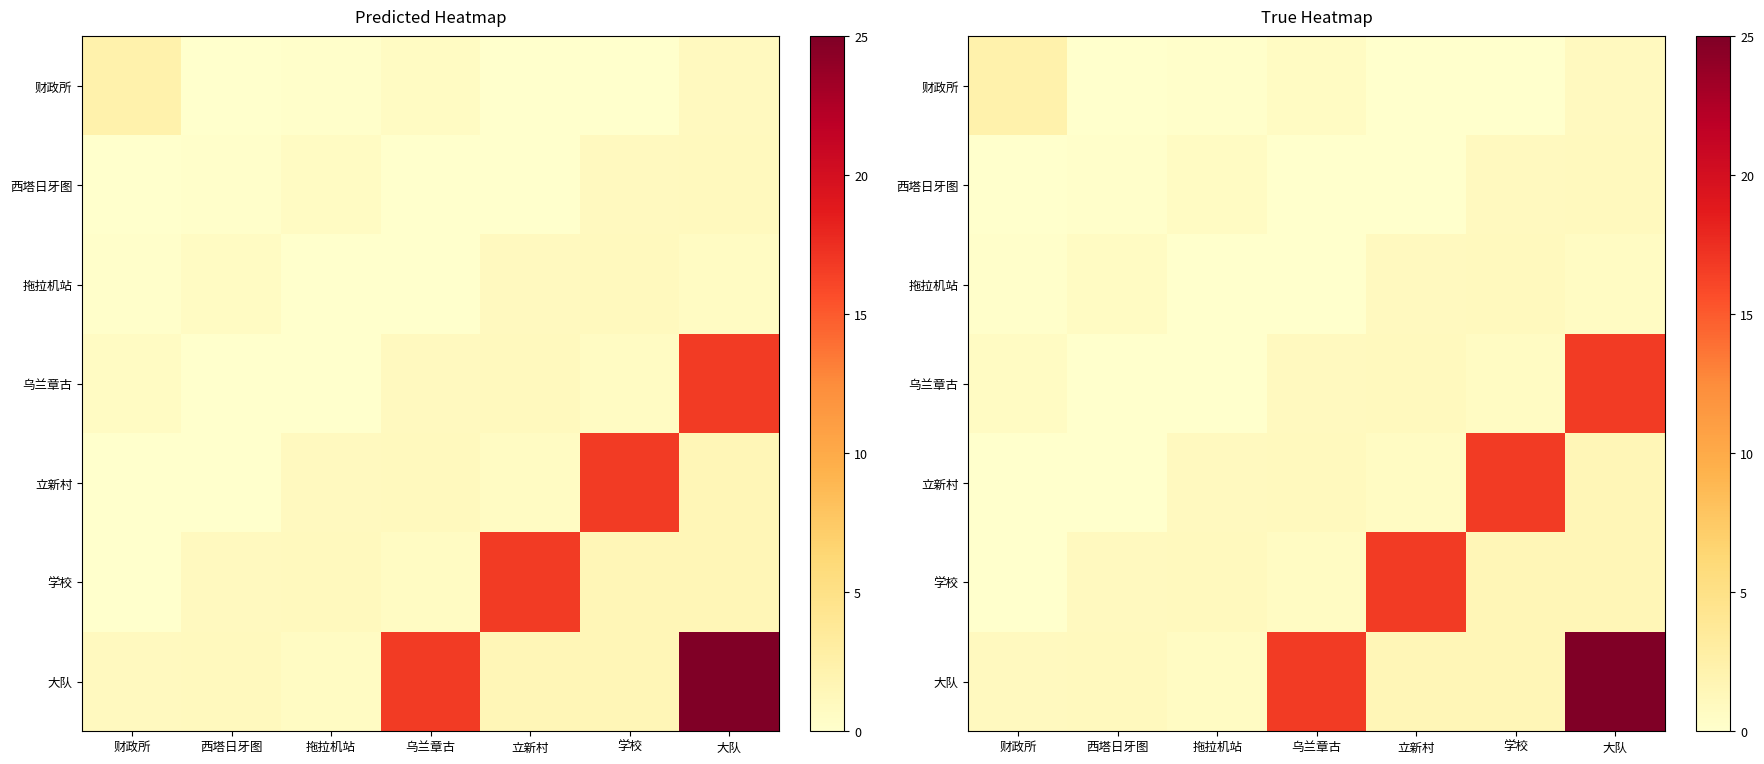

At which category is the sum across all series the highest?

大队